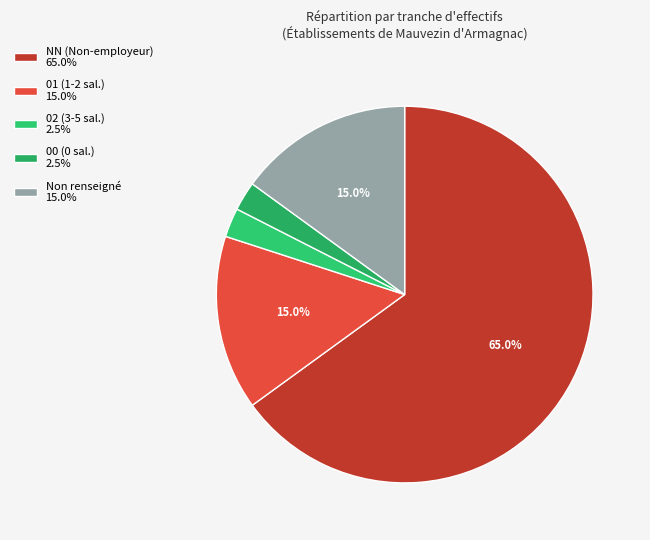

Is there any slice that represents more than half of the pie?

Yes